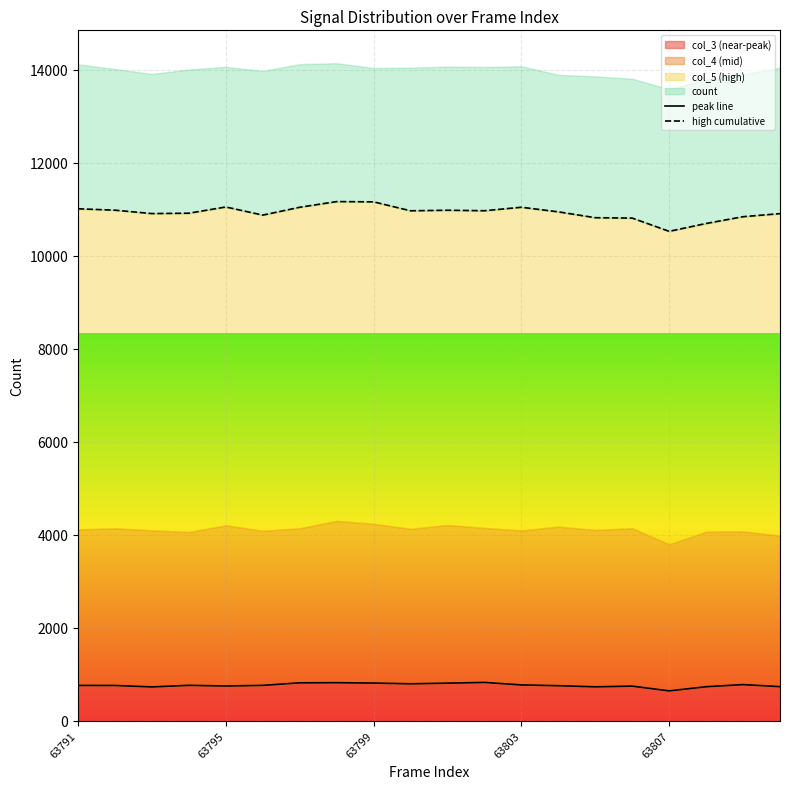

Which series has the largest range (max minus min)?

high cumulative